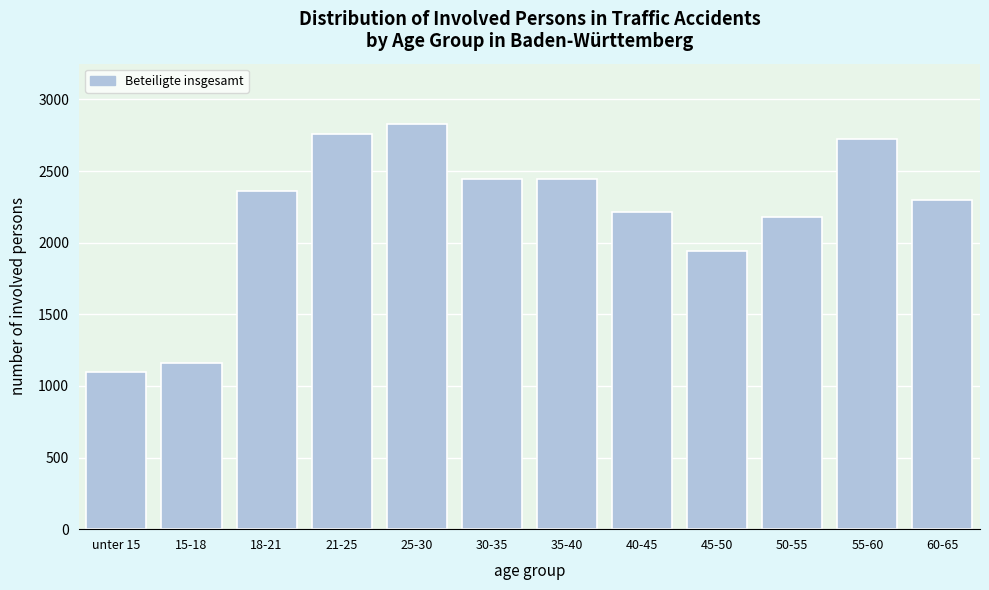

What is the change in value from 40-45 to 45-50?

-272